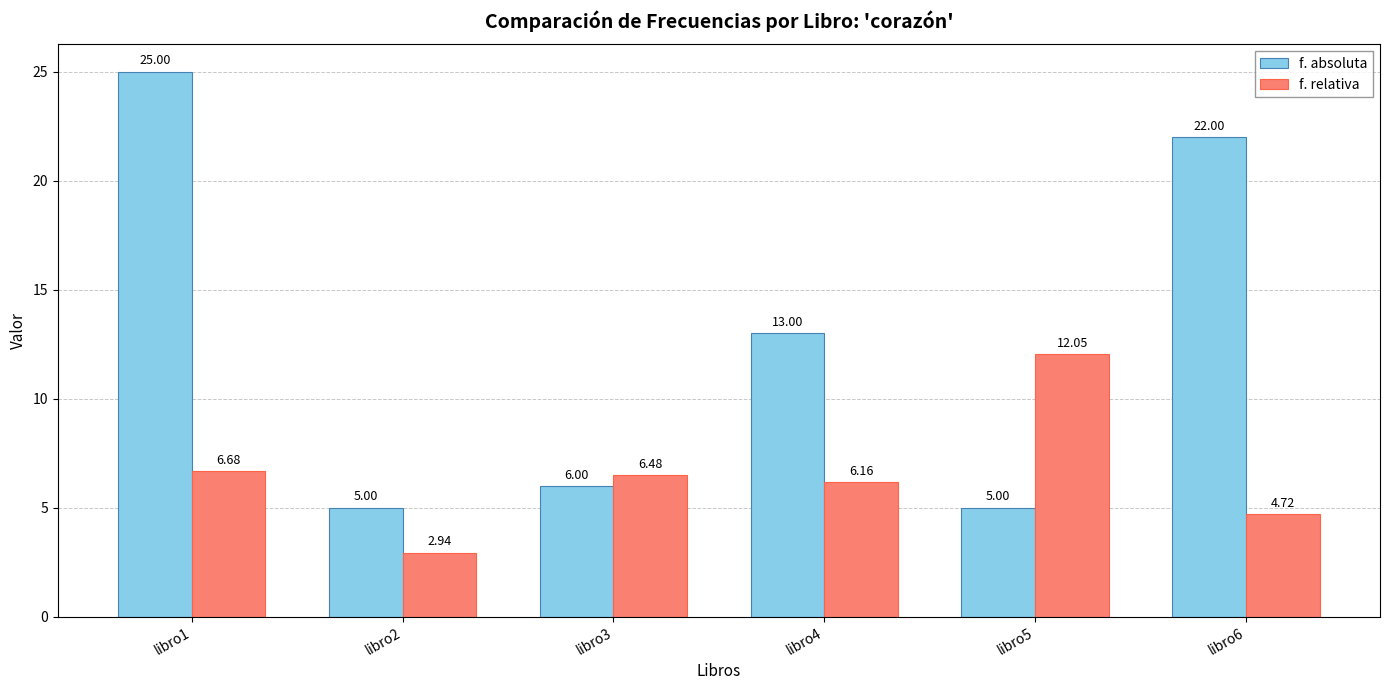

At which label is f. absoluta closest to 15?

libro4